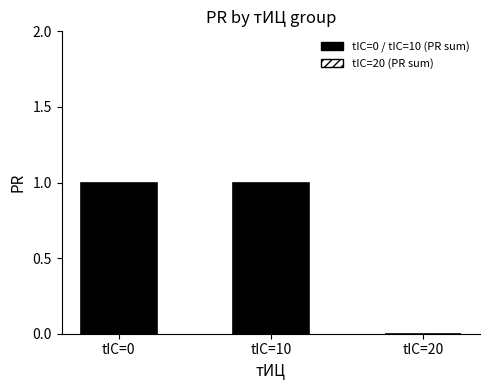

What is the sum of all values?

2